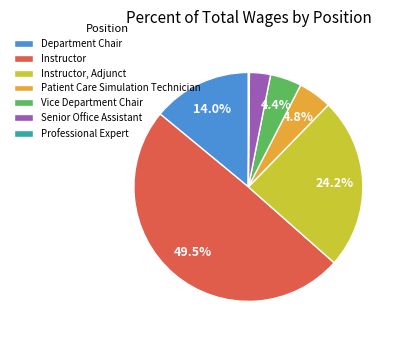

To the nearest percent, what percentage of the pie is Department Chair?

14%